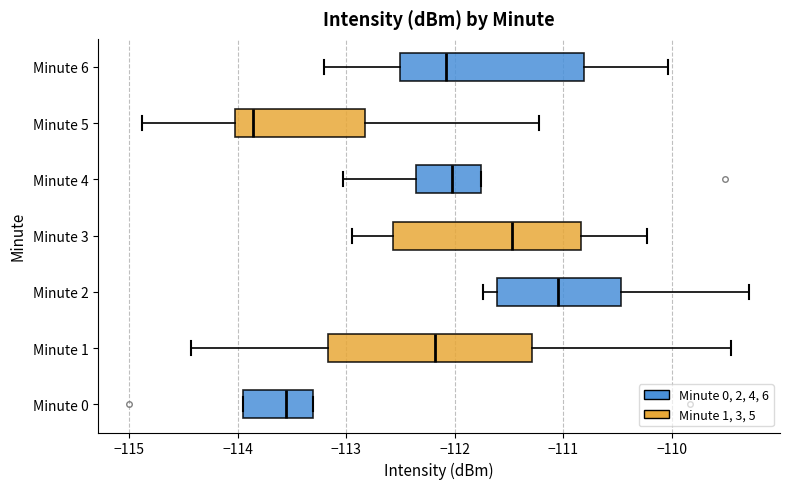

Which box is the widest, from its left edge to its right edge?

Minute 1